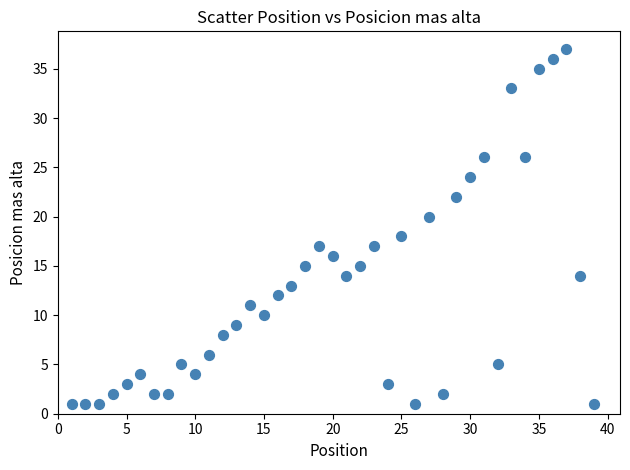

What is the range of X values (max minus min)?

38